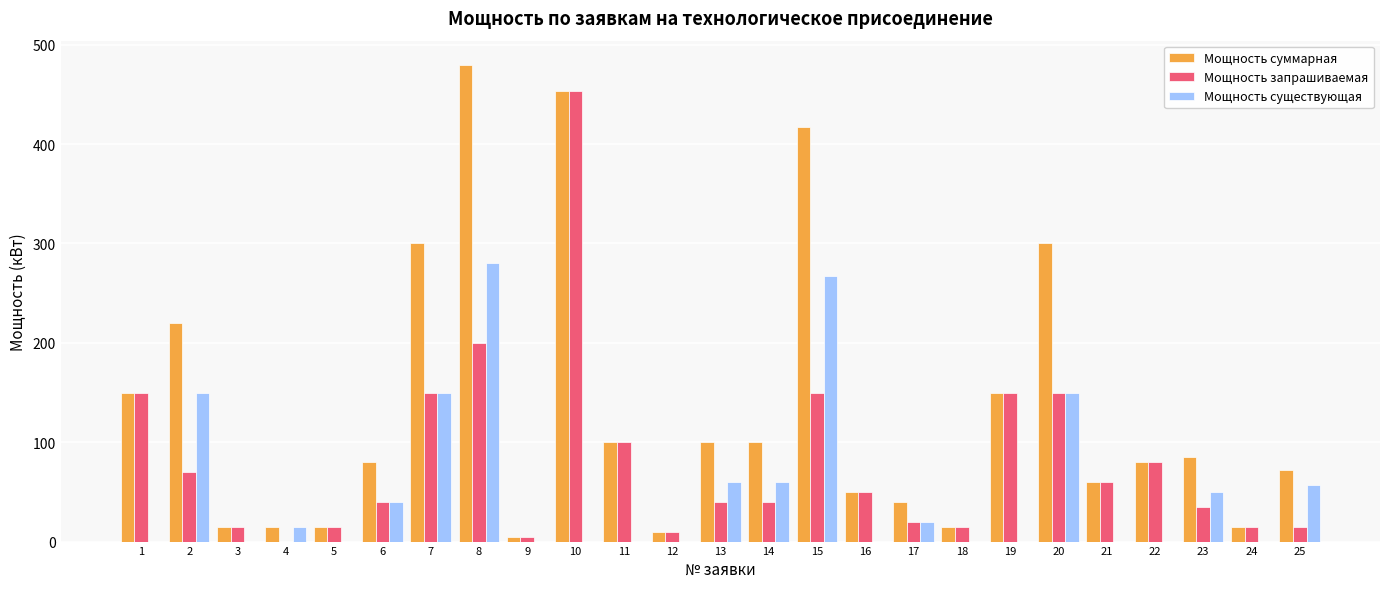

What are all the series names shown in the legend?

Мощность суммарная, Мощность запрашиваемая, Мощность существующая